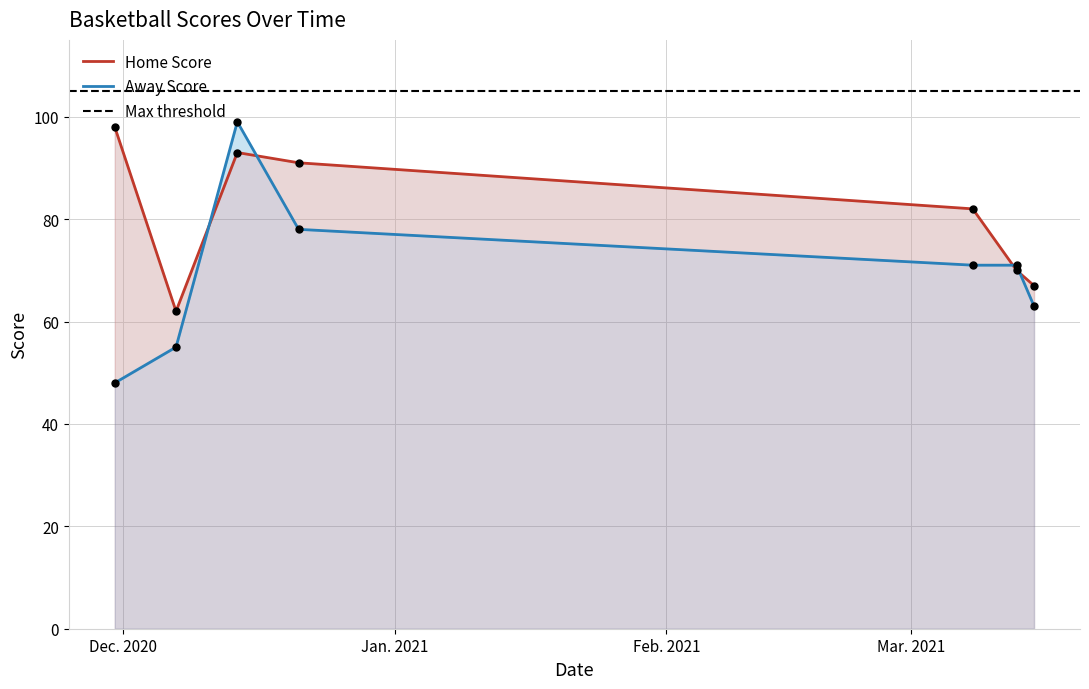

Which series reaches the maximum Y coordinate?

Away Score